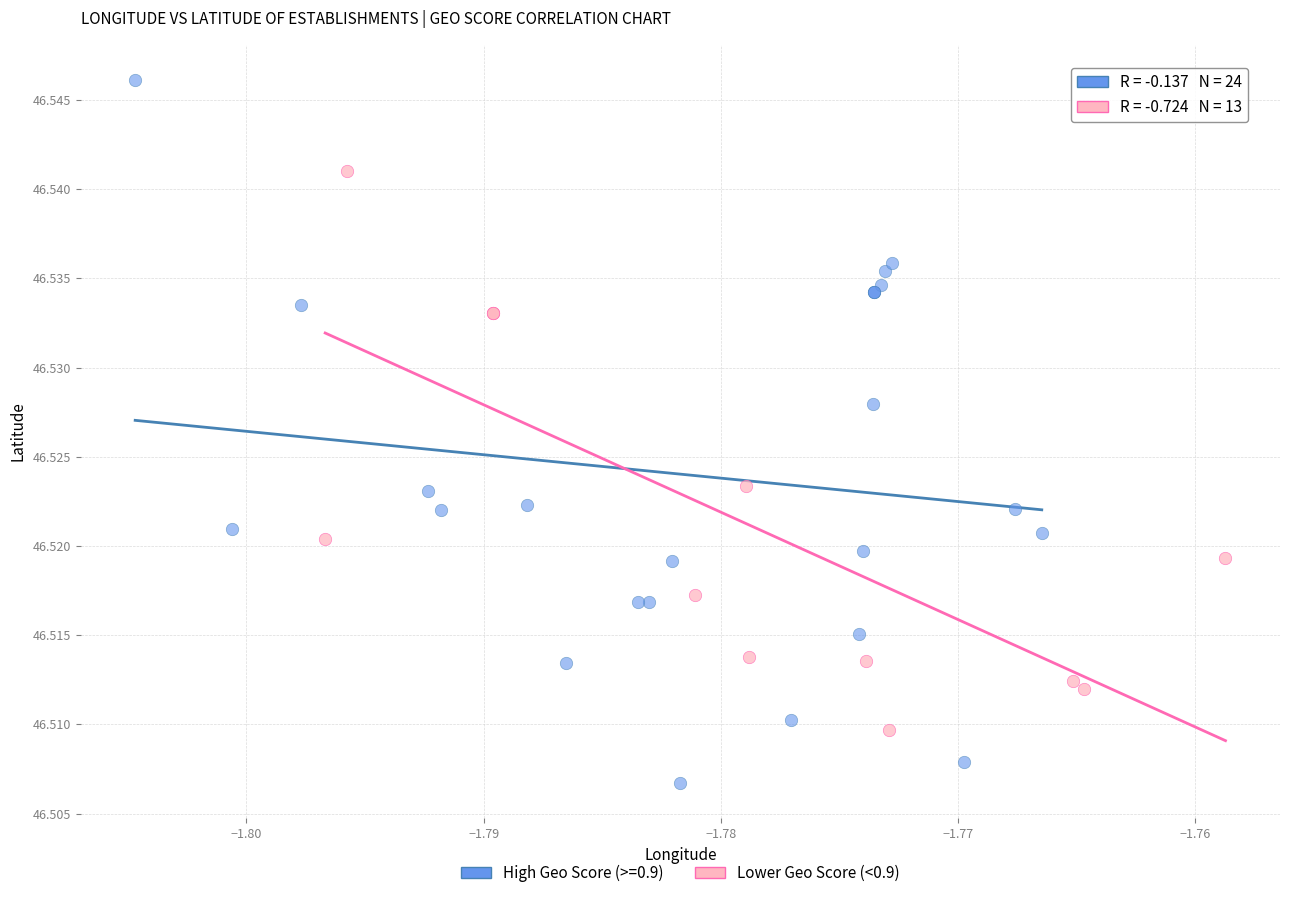

Which series has the largest Y range (max minus min)?

High Geo Score (>=0.9)